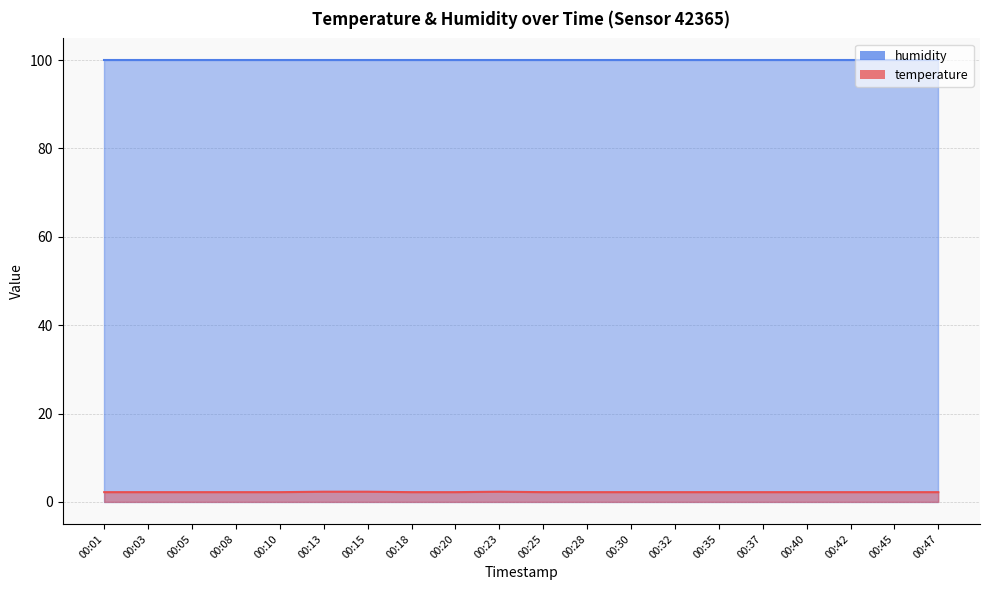

At which category does the data reach its first local peak?

00:23